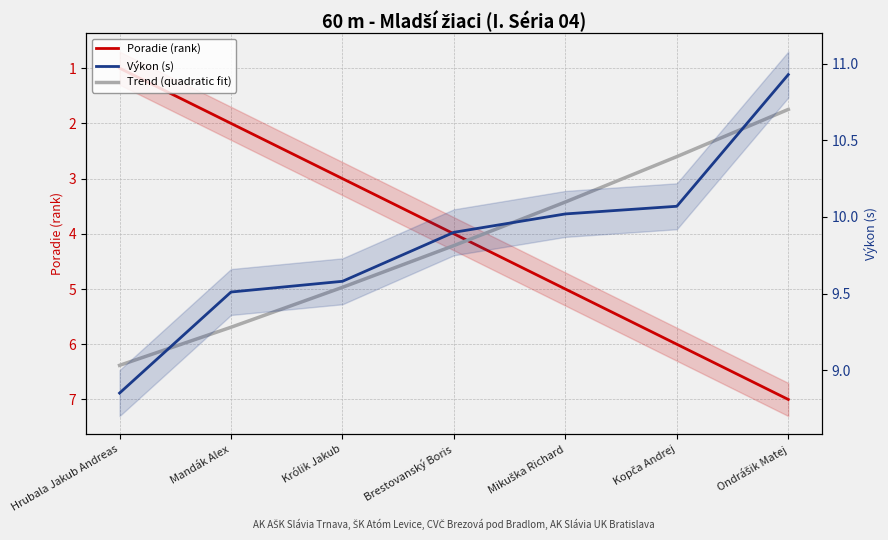

Which series has the widest spread of values?

Poradie (rank)